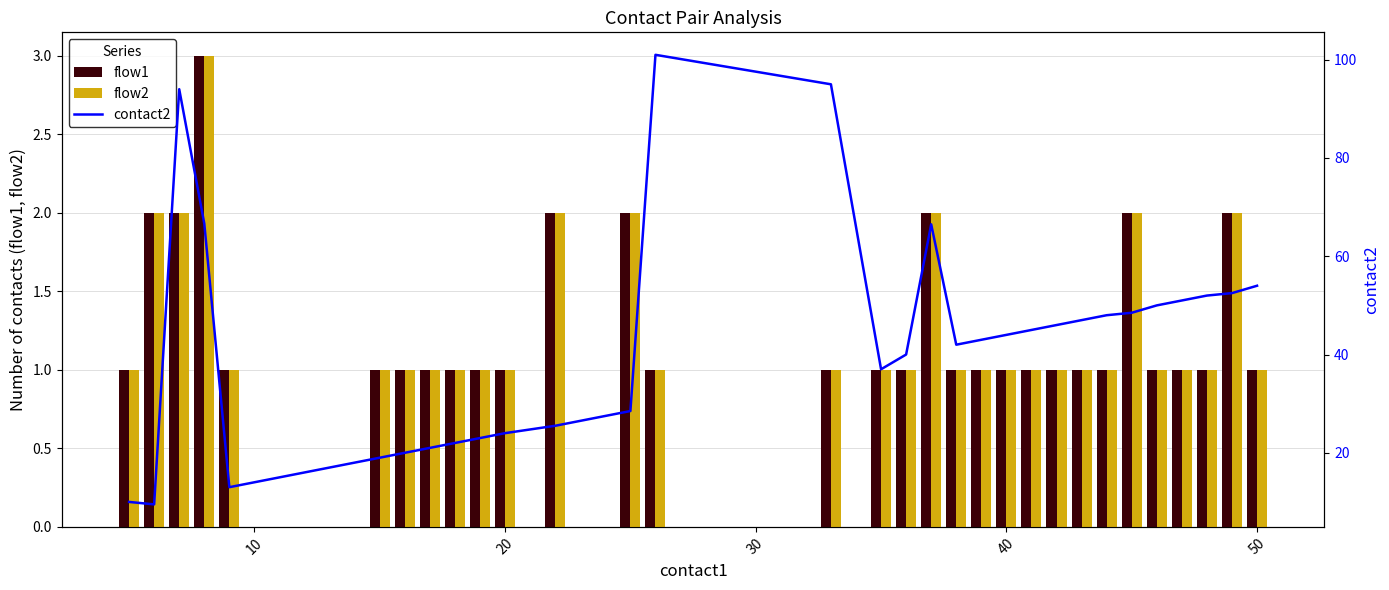

True or false: flow2 has a value of 1 at 40.

True